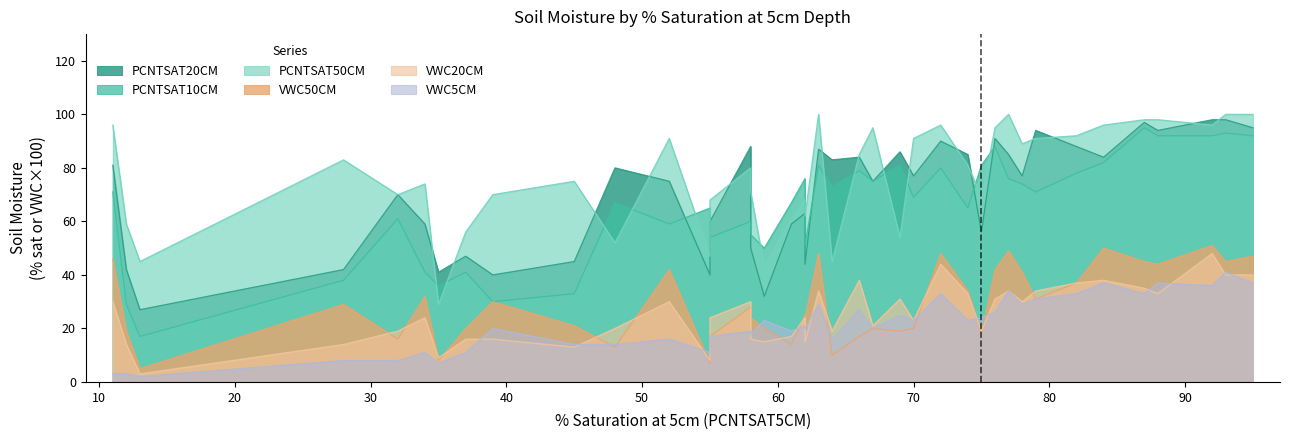

What are all the series names shown in the legend?

PCNTSAT20CM, PCNTSAT10CM, VWC50CM, PCNTSAT50CM, VWC20CM, VWC5CM